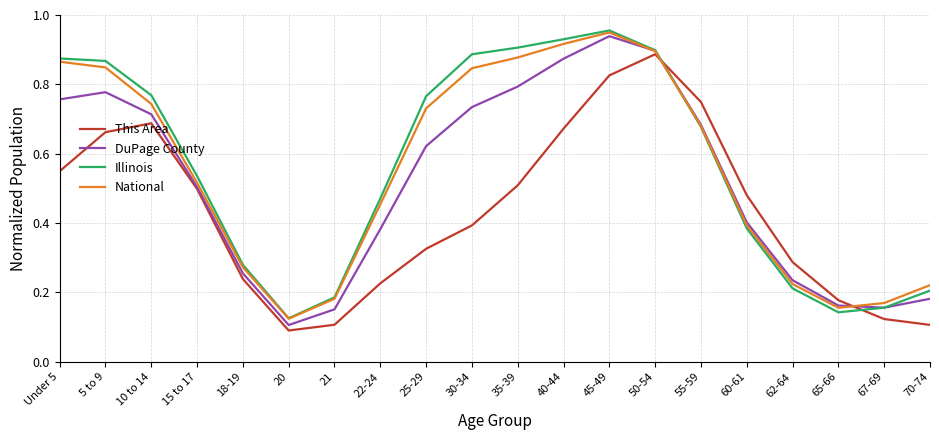

Is the value of DuPage County at 62-64 greater than the value of National at 22-24?

No